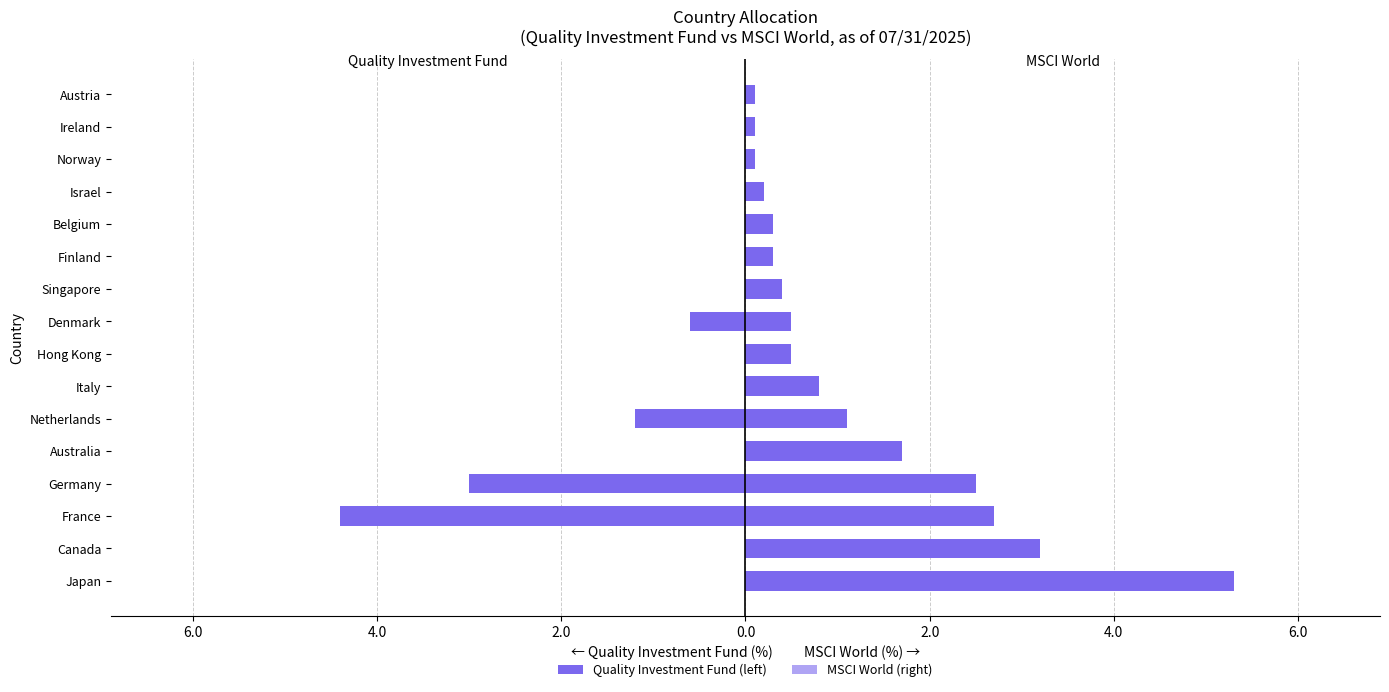

What is the difference between the maximum and minimum values in the MSCI World series?

5.2